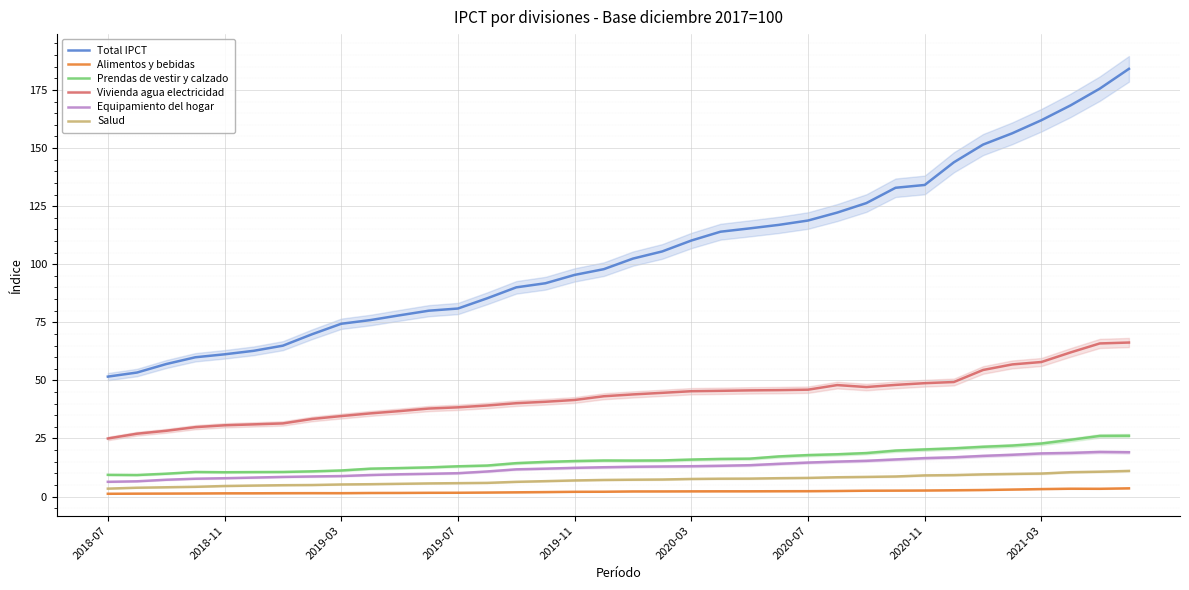

What are all the series names shown in the legend?

Total IPCT, Alimentos y bebidas, Prendas de vestir y calzado, Vivienda agua electricidad, Equipamiento del hogar, Salud